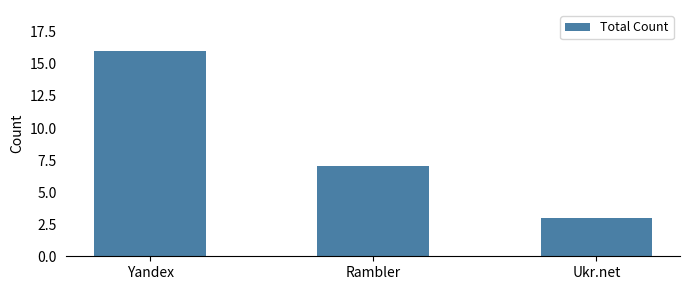

What is the minimum value shown in the chart?

3